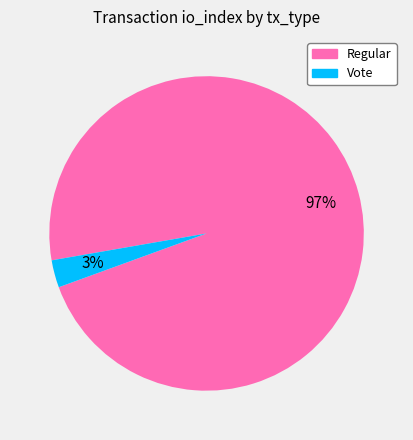

True or false: Vote accounts for 3% of the total.

True